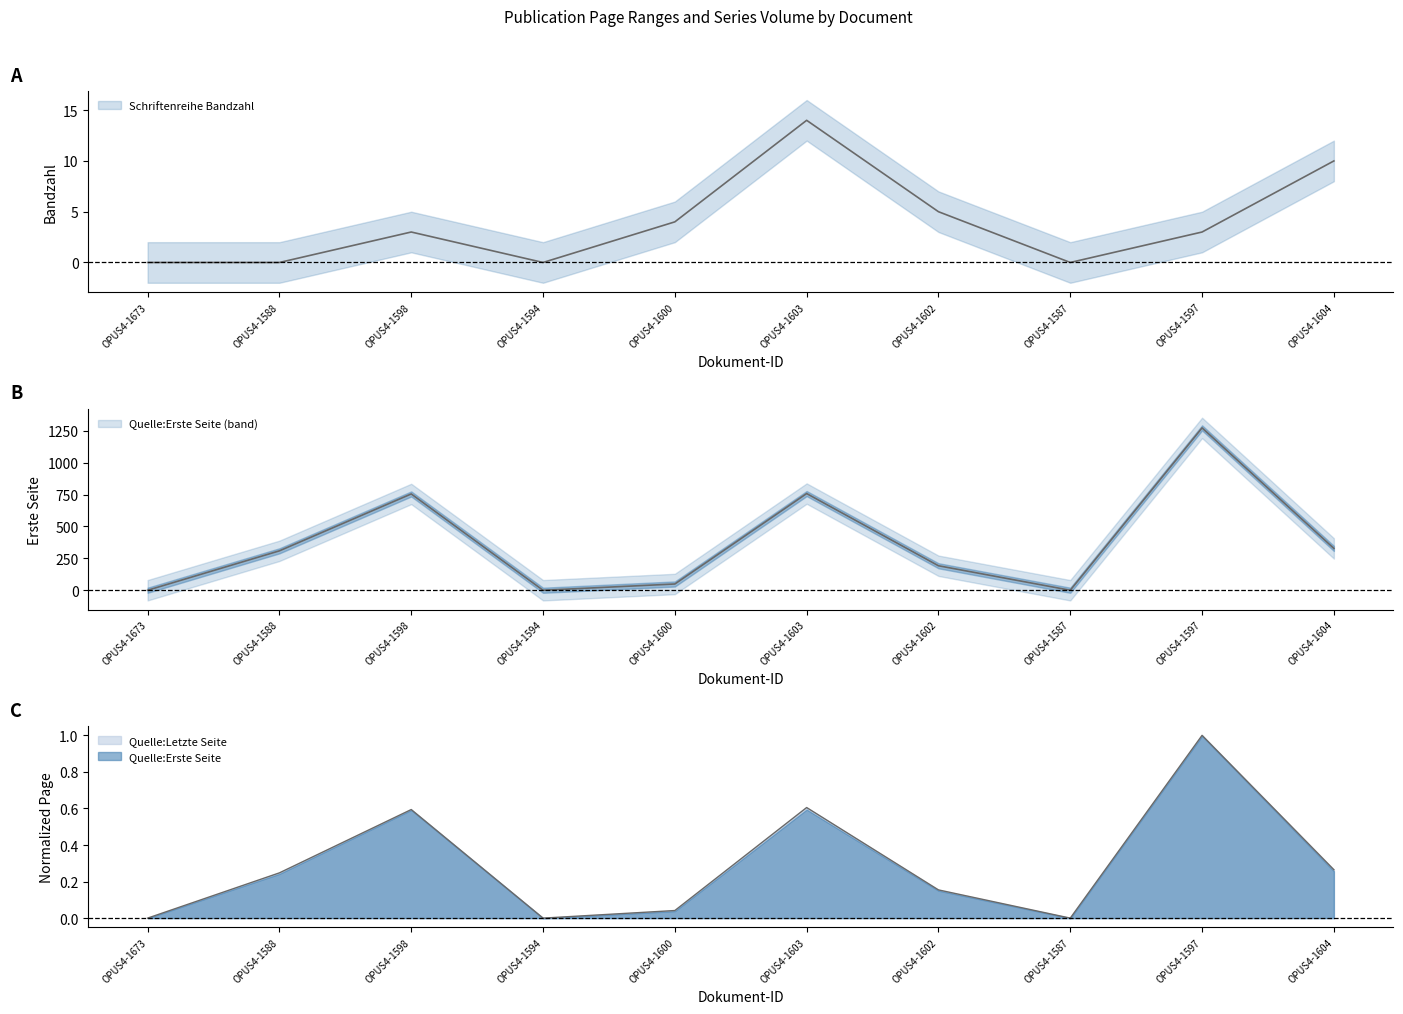

The value of Schriftenreihe Bandzahl at OPUS4-1602 is 7.9. True or false?

False